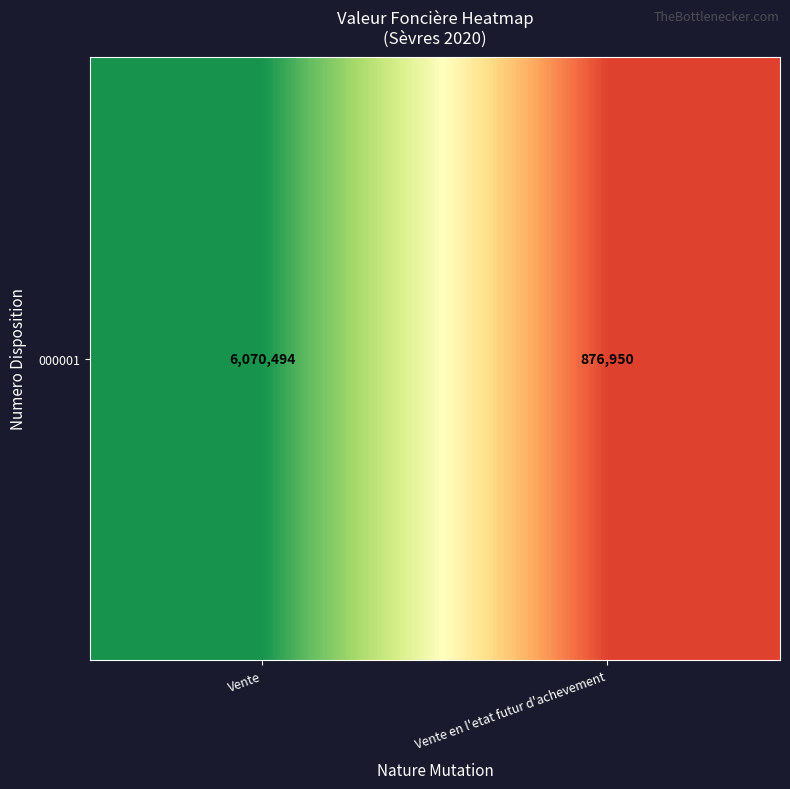

What is the approximate value at Vente en l'etat futur d'achevement?

876950